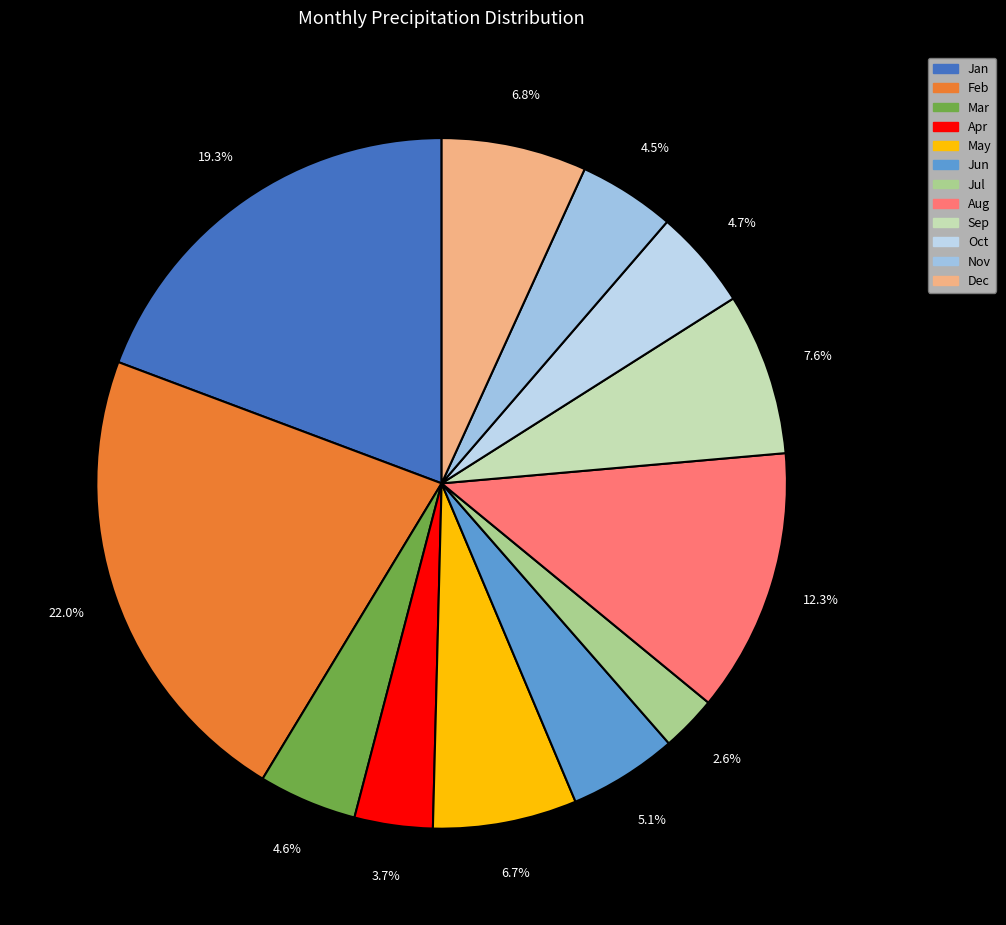

Which category has the smallest portion of the pie?

7